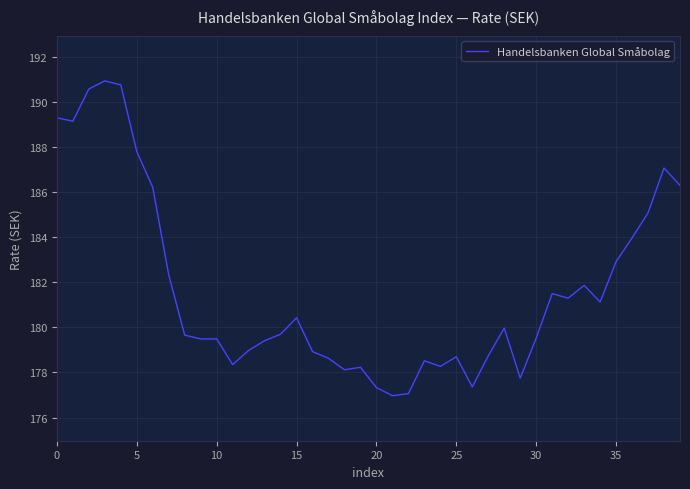

What is the smallest value displayed?

177.0